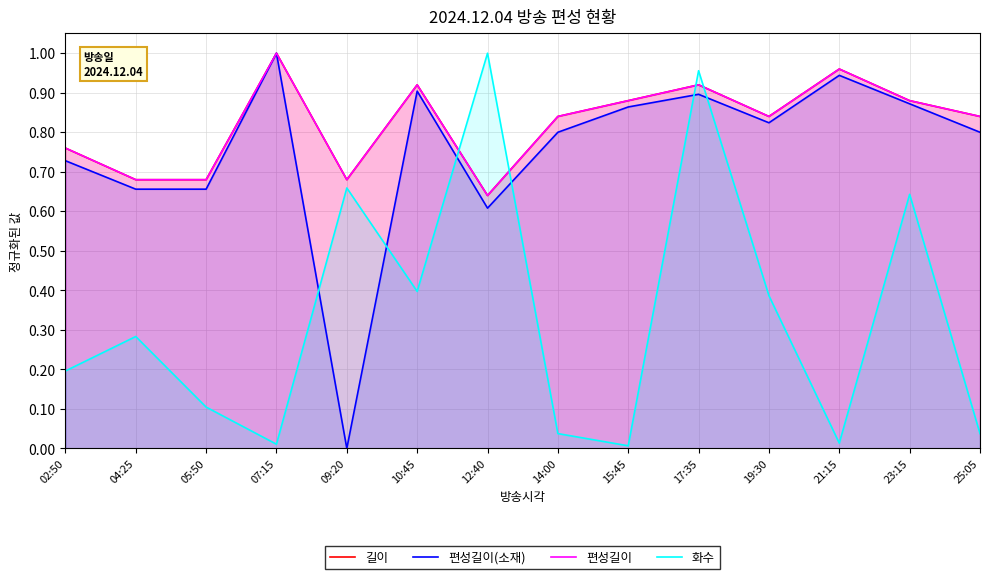

What is the sum of all 편성길이(소재) values?

10.6